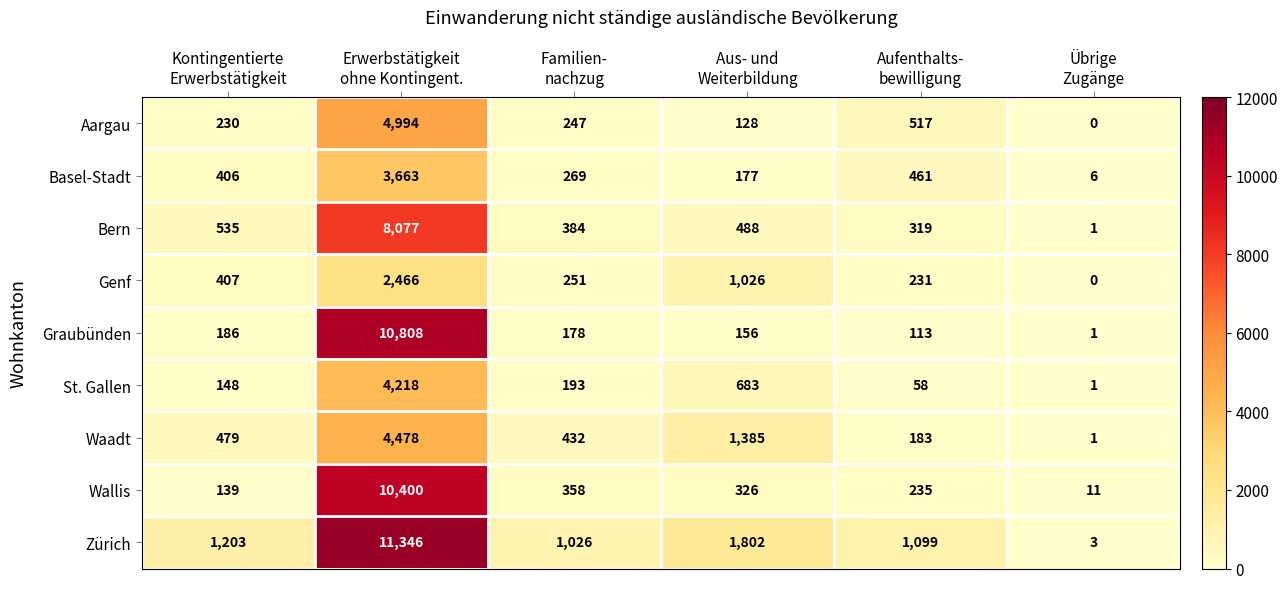

What is the difference between the maximum and second lowest values in the Bern series?

7758